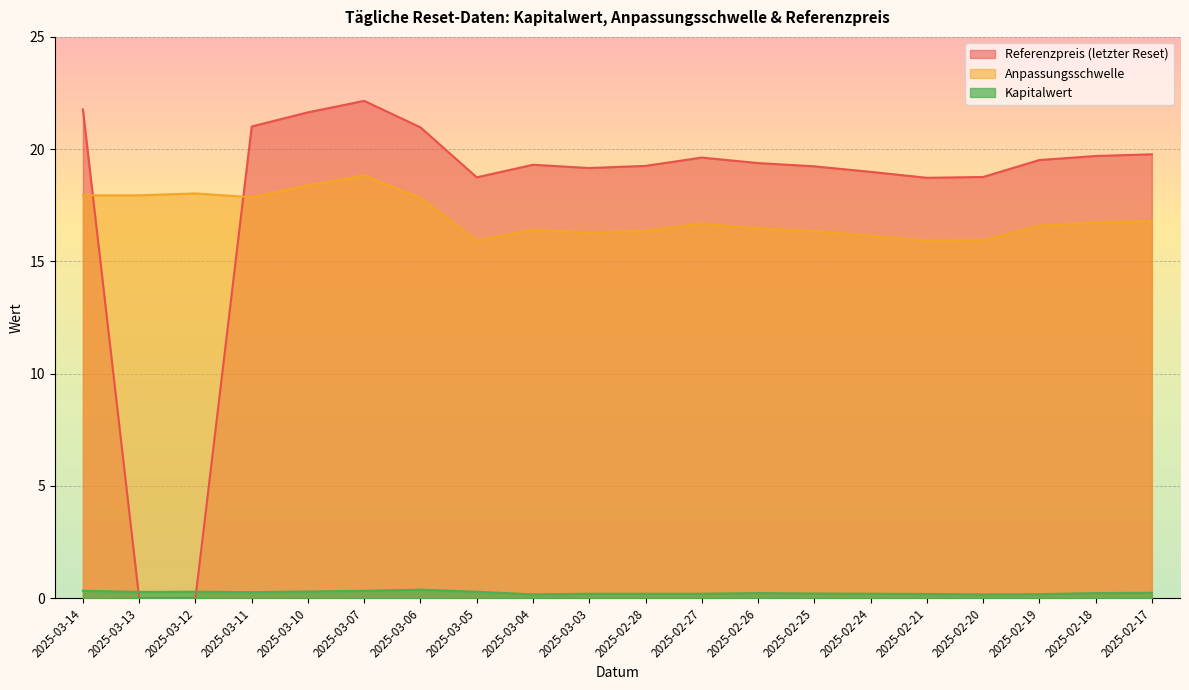

True or false: Referenzpreis (letzter Reset) and Kapitalwert cross at least once.

True